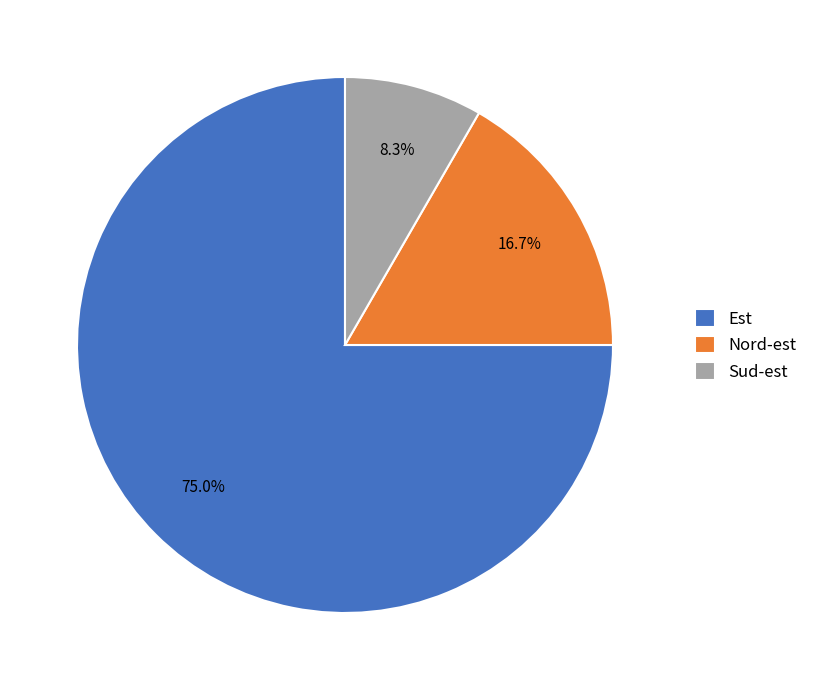

What is the smallest slice in the pie chart?

Sud-est